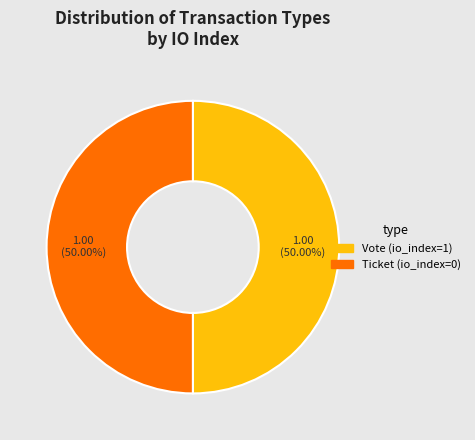

Combined, what portion of the pie is Vote and Ticket?

100.0%